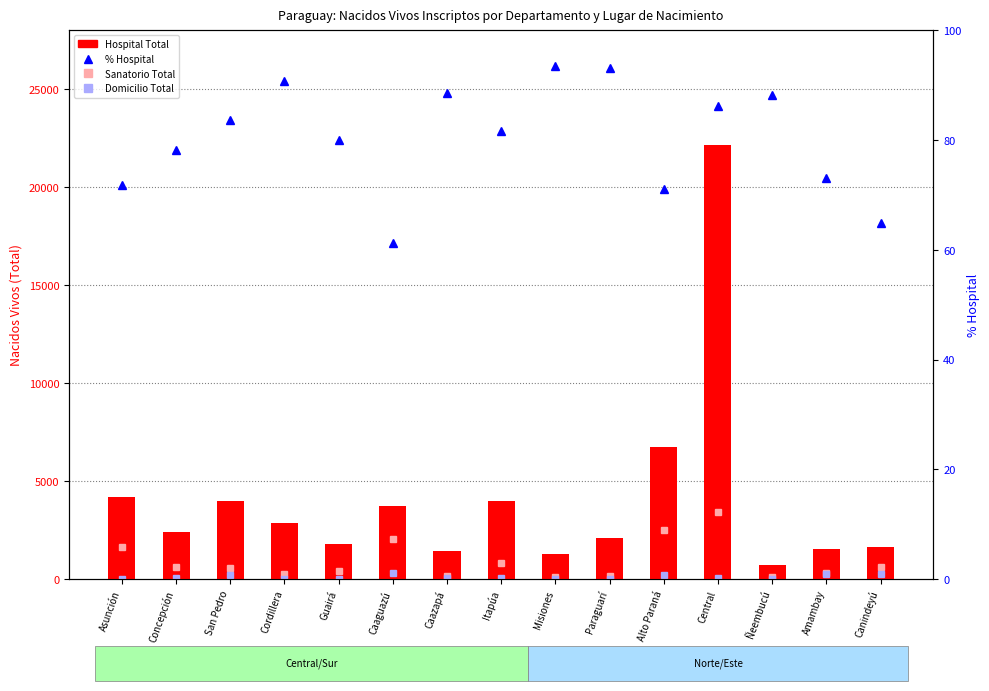

Which category has the highest value across all series?

Central